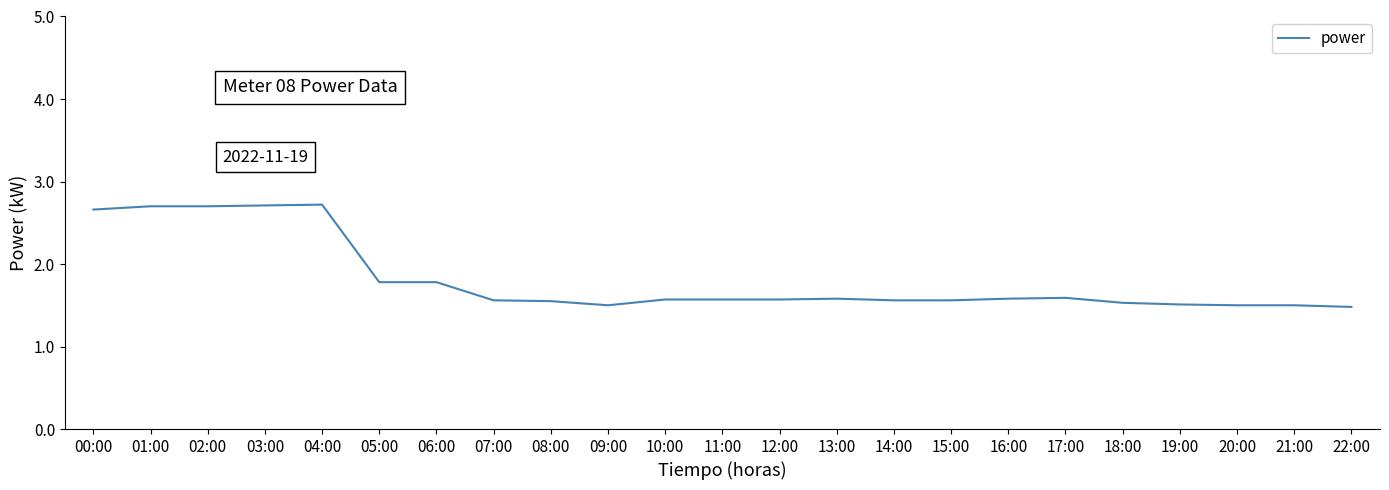

Approximately how many times larger is the value at 03:00 compared to 01:00?

1.0